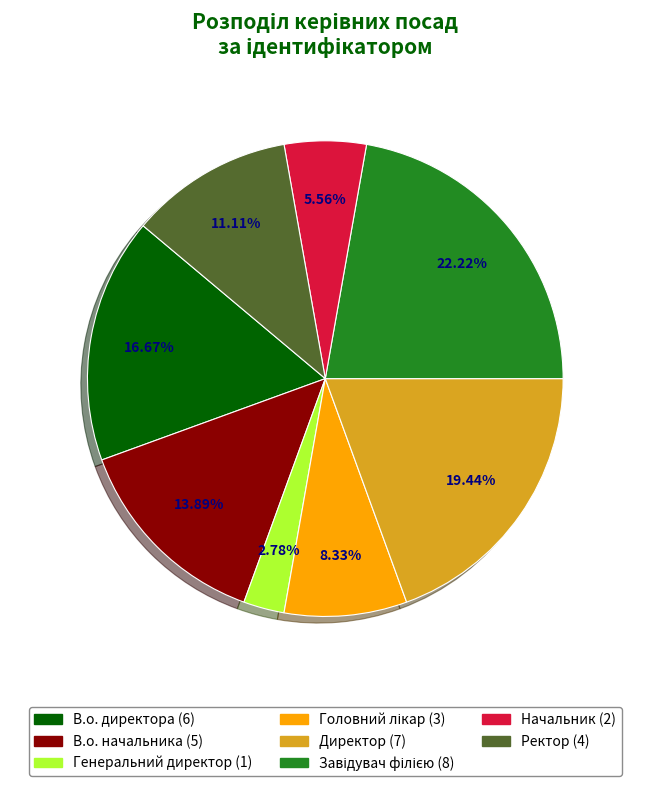

Is it true that В.о. начальника is 14% of the pie?

True